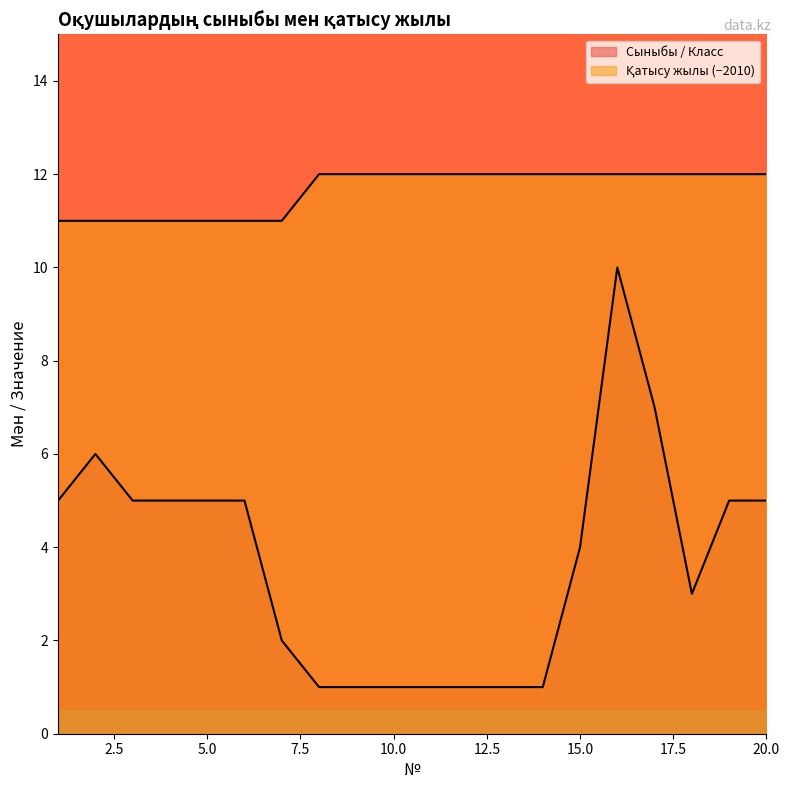

At which label is Қатысу жылы / Год участия closest to 11?

1